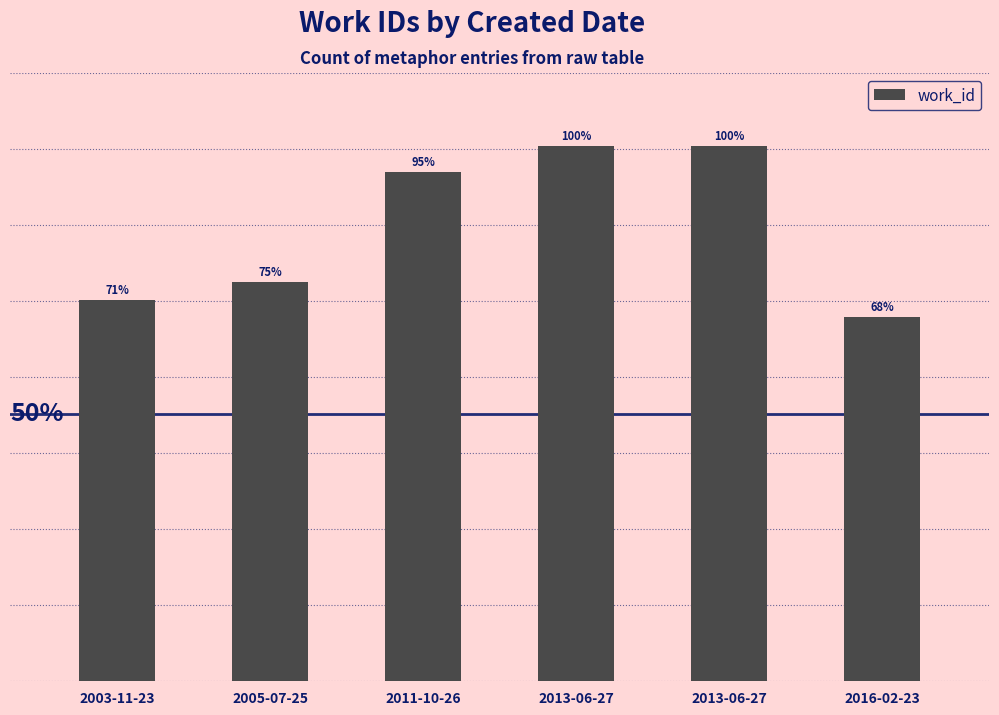

Are the bars grouped side by side (vs. stacked)?

No